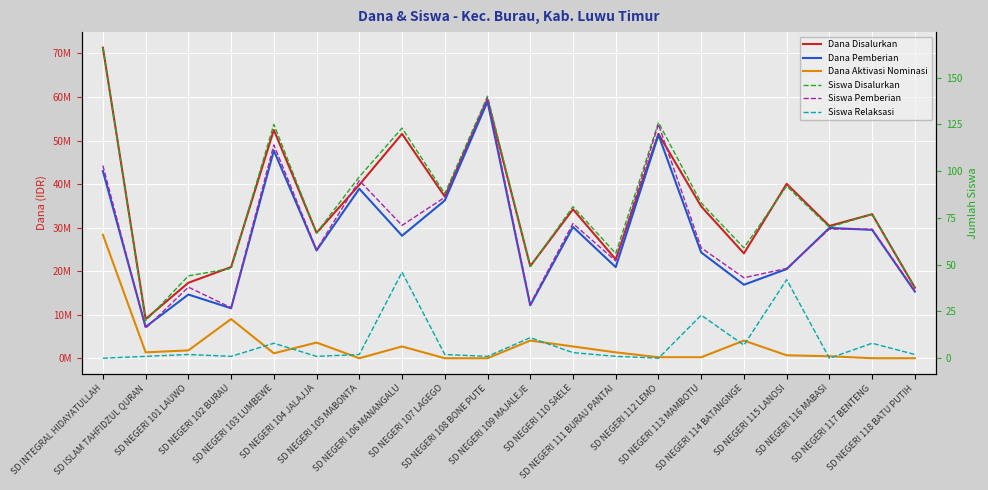

What is the spread (max minus min) of values at SD INTEGRAL HIDAYATULLAH?

71325000